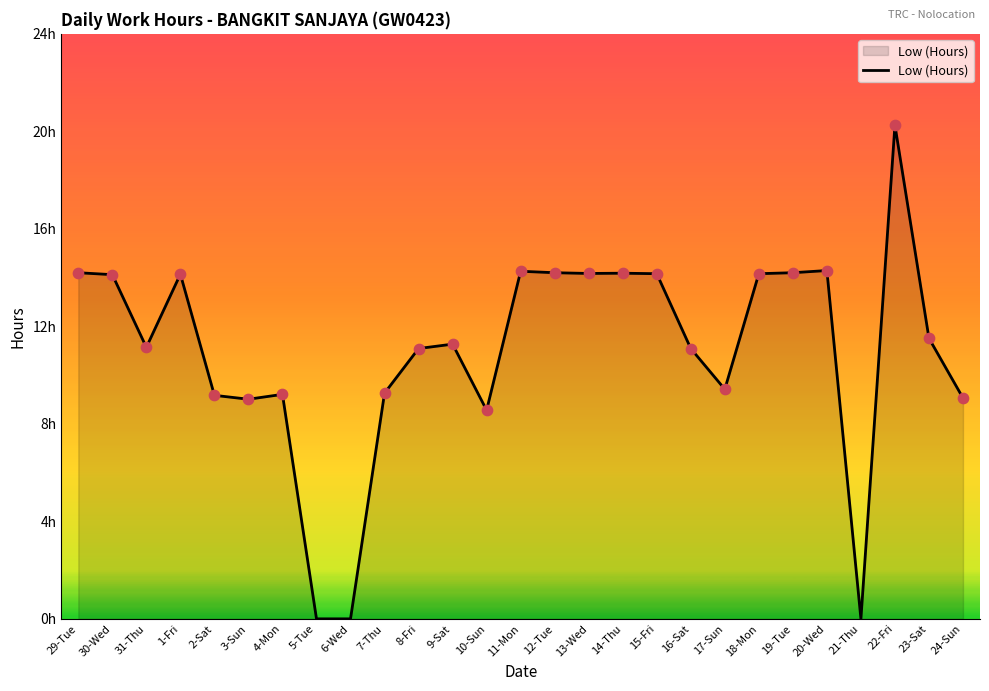

Between 5-Tue and 19-Tue, which is larger?

19-Tue